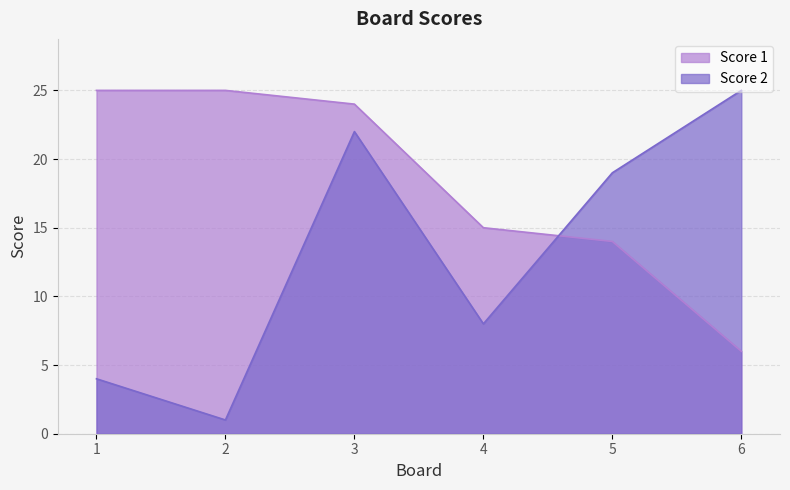

What are all the series names shown in the legend?

Score 1, Score 2